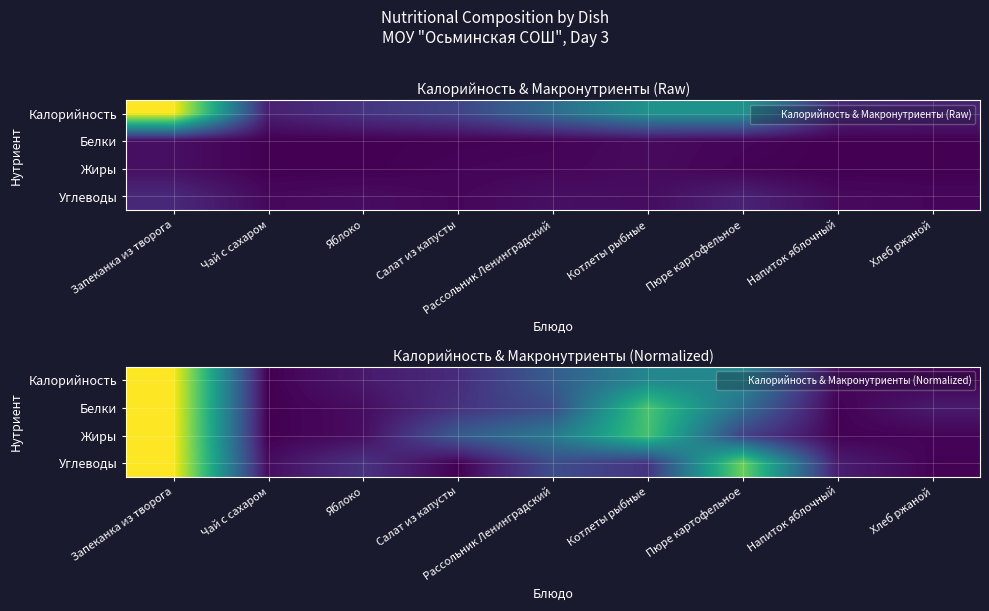

How many distinct data groups are displayed?

4